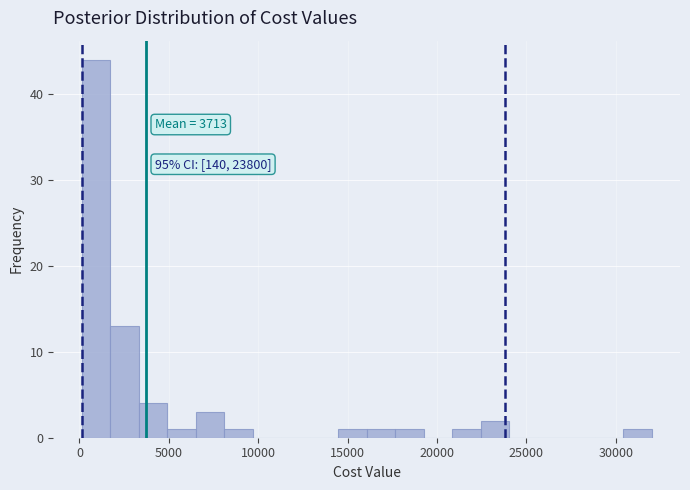

Read against the x-axis, roughly where is the centre of the tallest bar?

1000